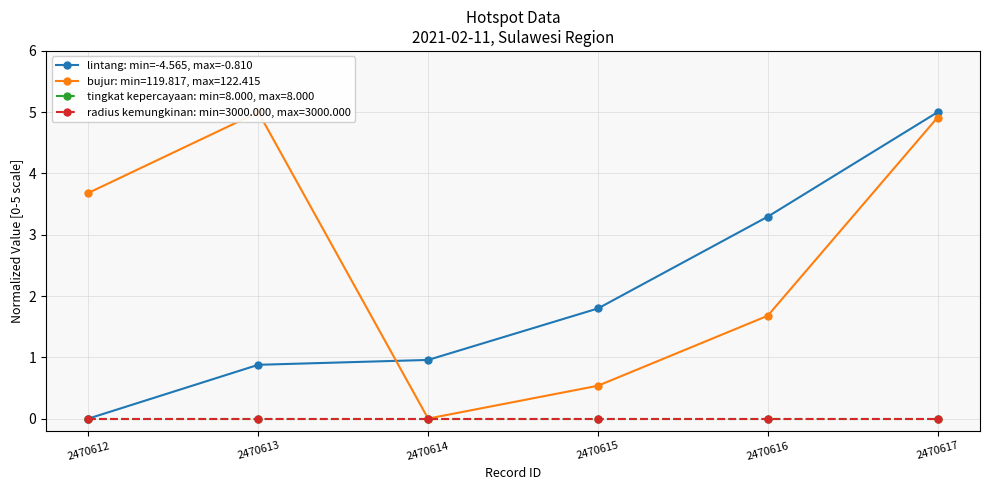

Rank the categories by value from lowest to highest.

2470612, 2470613, 2470614, 2470615, 2470616, 2470617